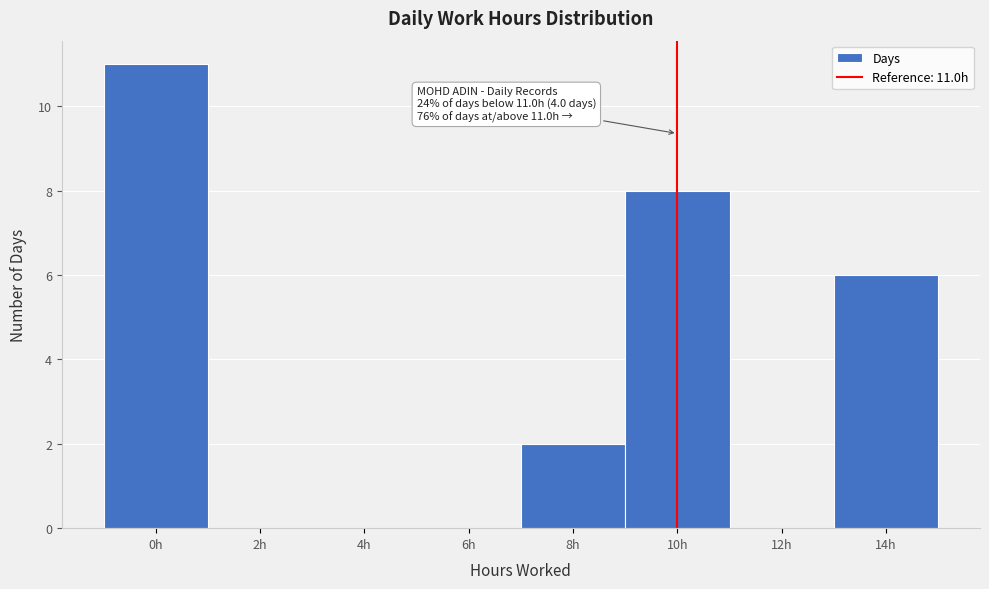

Reading left to right, what are all the values shown in this chart?

0h=11	2h=0	4h=0	6h=0	8h=2	10h=8	12h=0	14h=6